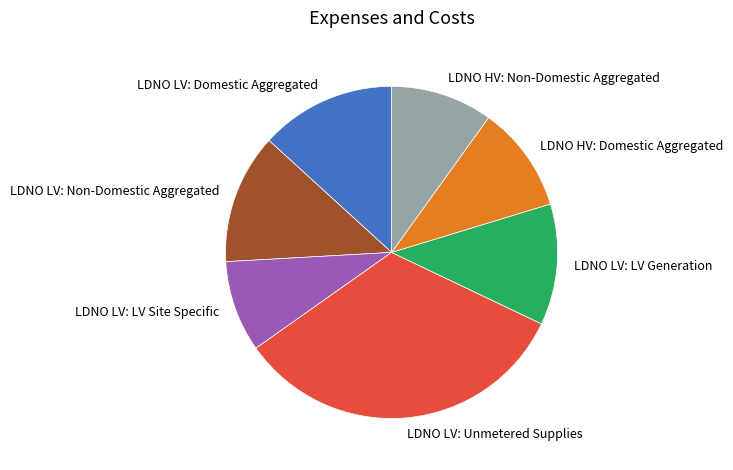

The LDNO LV: Non-Domestic Aggregated slice represents 13% of the pie. True or false?

True